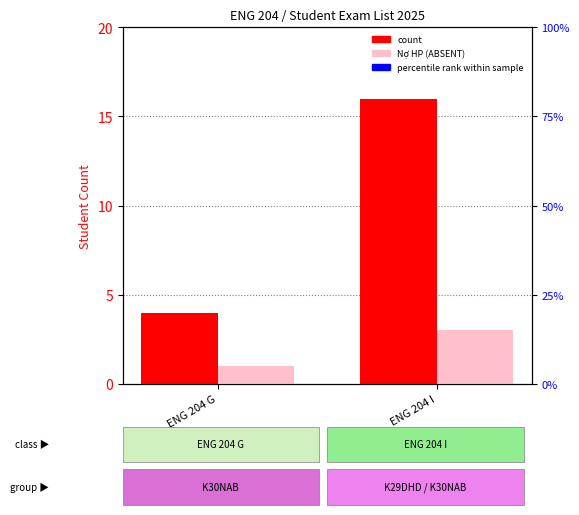

Reading left to right, what are all the values shown in this chart?

count: 4	16
Nợ HP (absent): 1	3